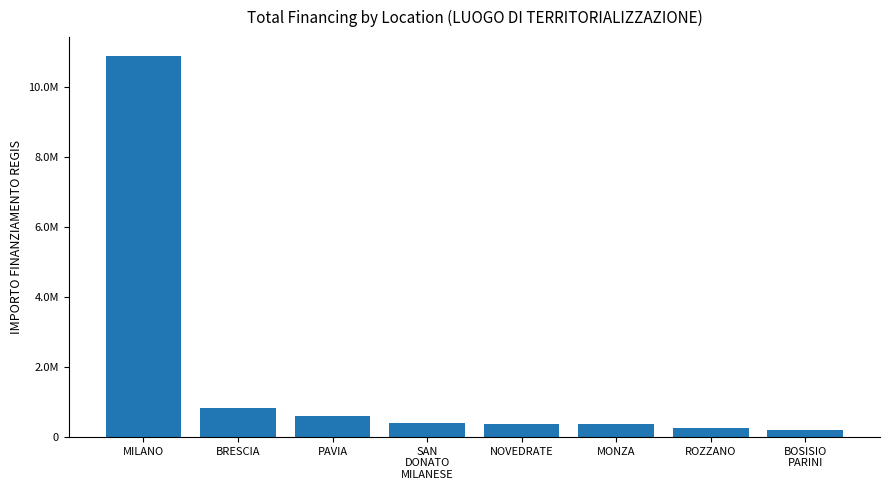

Are the bars horizontal?

No